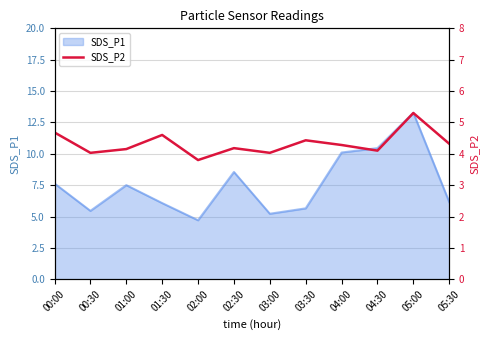

True or false: SDS_P1 has a value of 1.9 at 03:00.

False